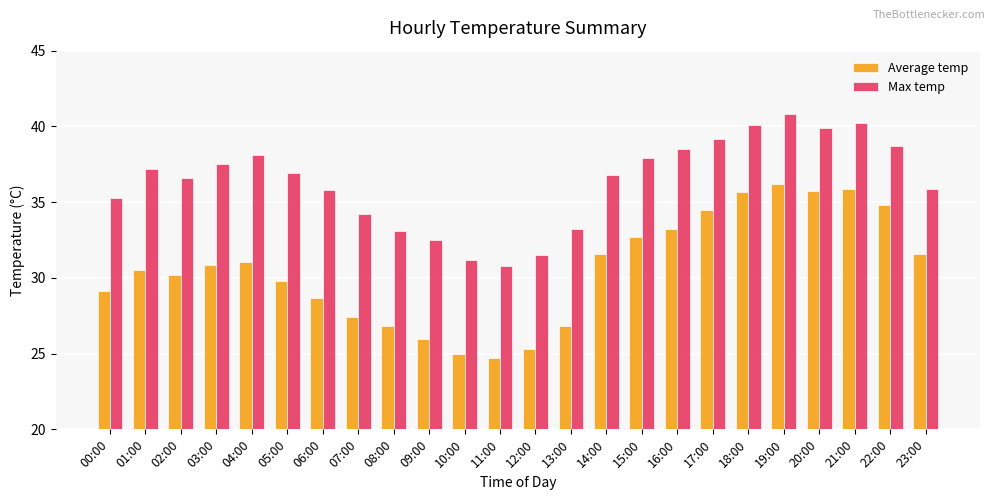

What is the label of the 24th bar from the right?

00:00